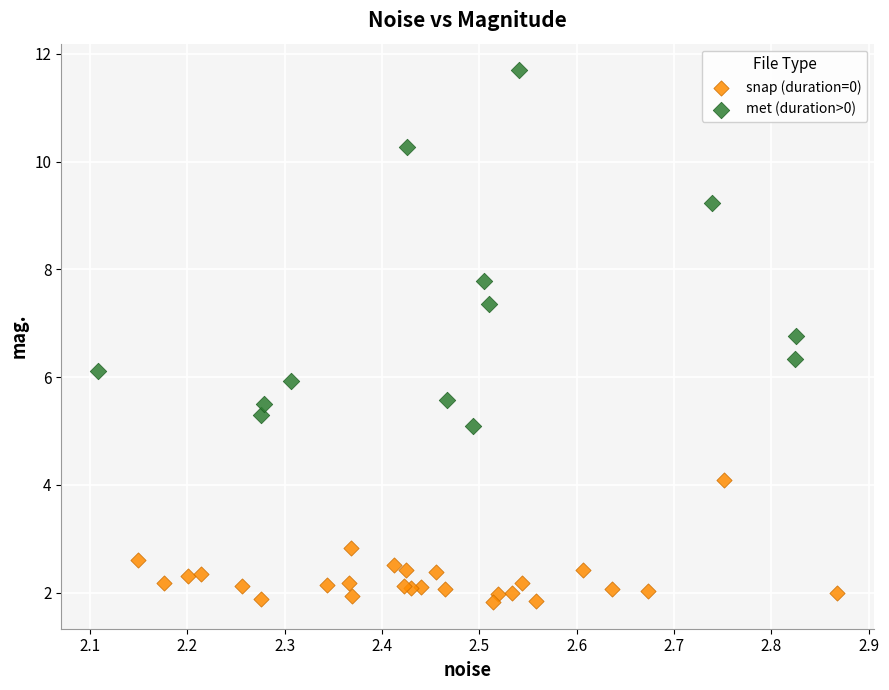

Which series contains the lowest Y value?

snap (duration=0)